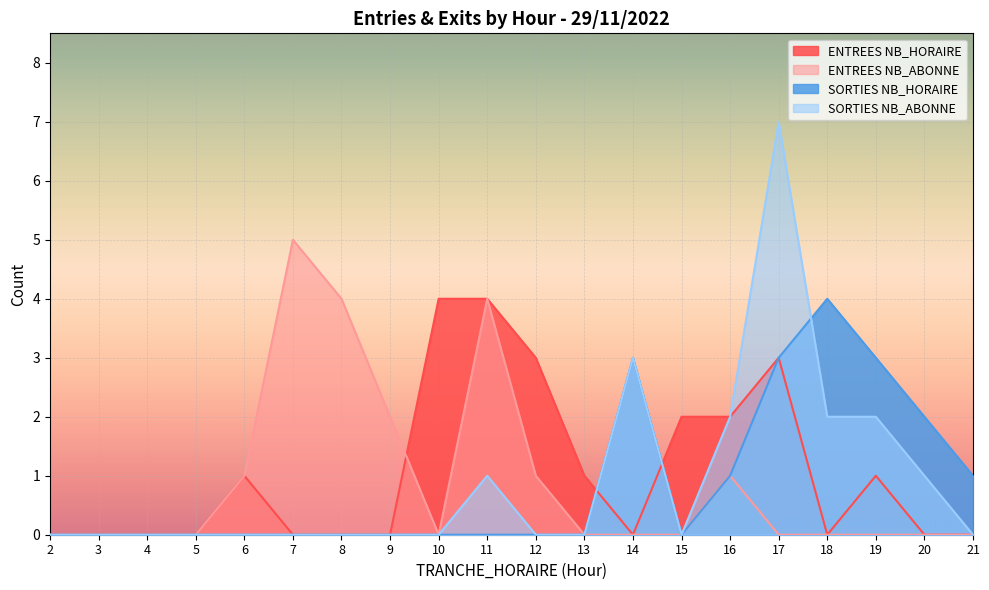

Reading right to left, extract all data points from this chart.

ENTREES NB_HORAIRE: 0	0	1	0	3	2	2	0	1	3	4	4	0	0	0	1	0	0	0	0
ENTREES NB_ABONNE: 0	0	0	0	0	1	0	0	0	1	4	0	2	4	5	1	0	0	0	0
SORTIES NB_HORAIRE: 1	2	3	4	3	1	0	3	0	0	0	0	0	0	0	0	0	0	0	0
SORTIES NB_ABONNE: 0	1	2	2	7	2	0	3	0	0	1	0	0	0	0	0	0	0	0	0